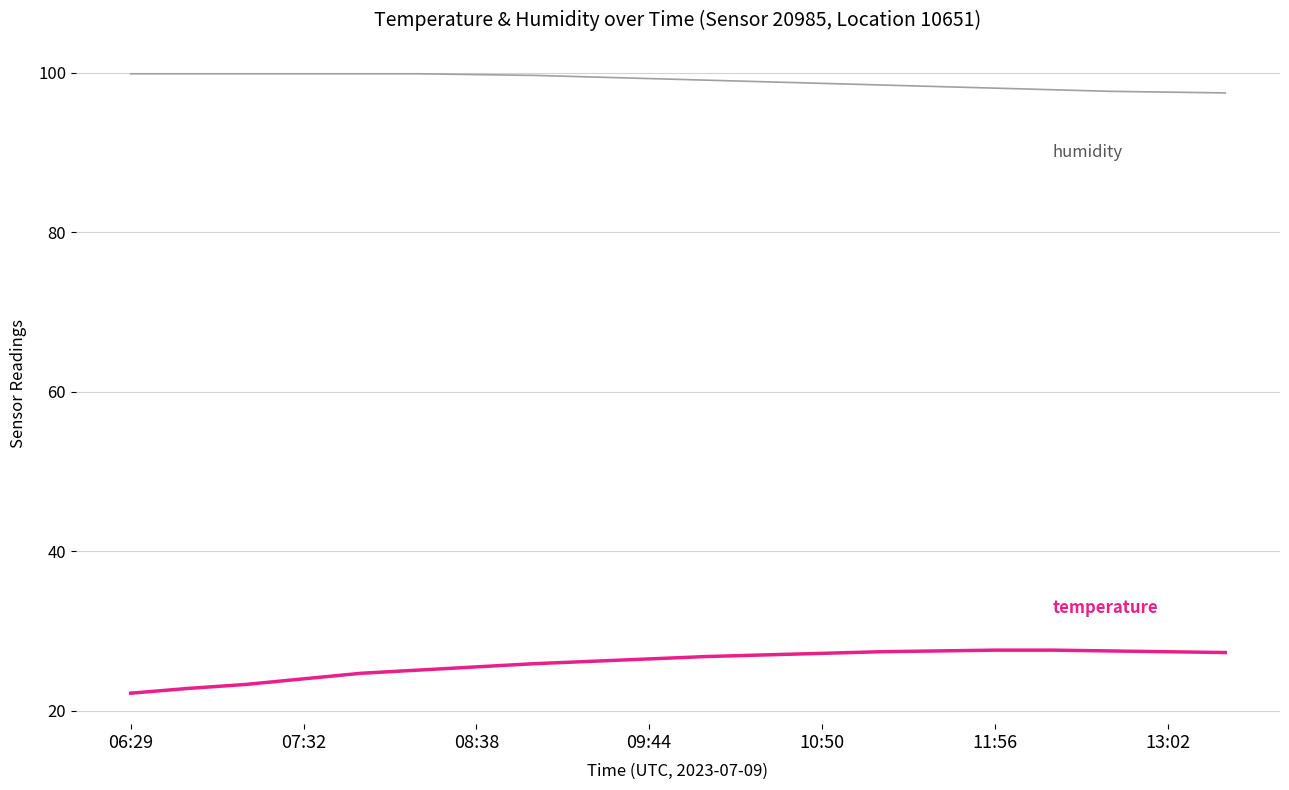

What is the minimum value shown in the chart?

22.2